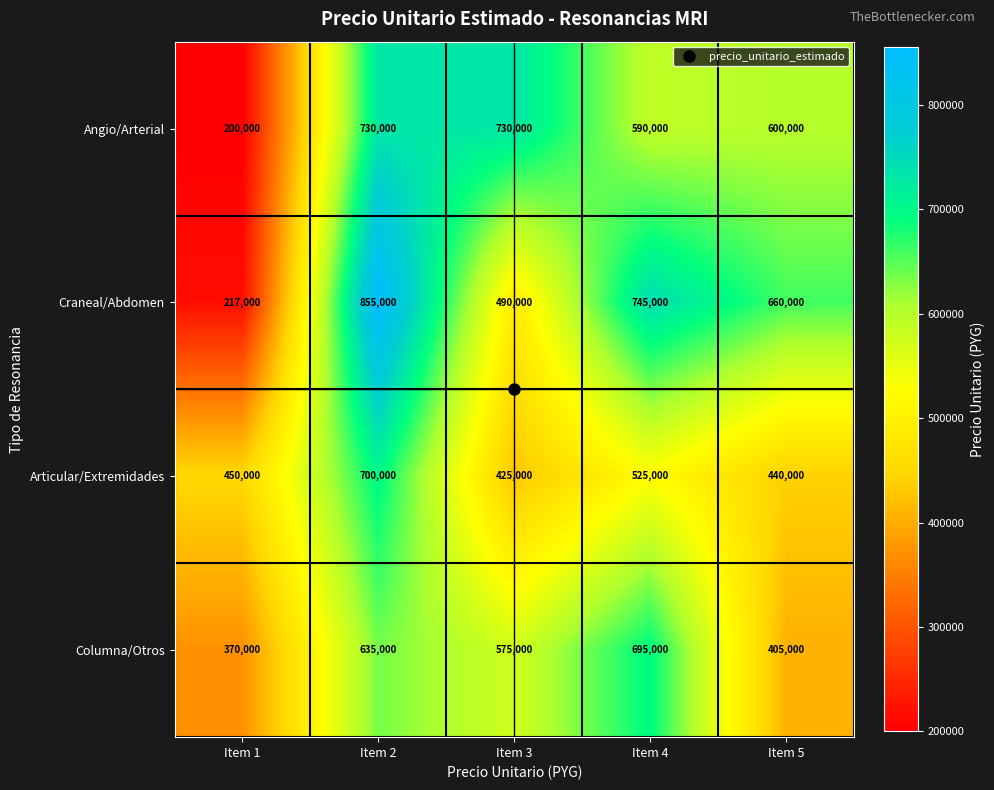

Is it true that Columna/Otros equals 370000 at Item 1?

True